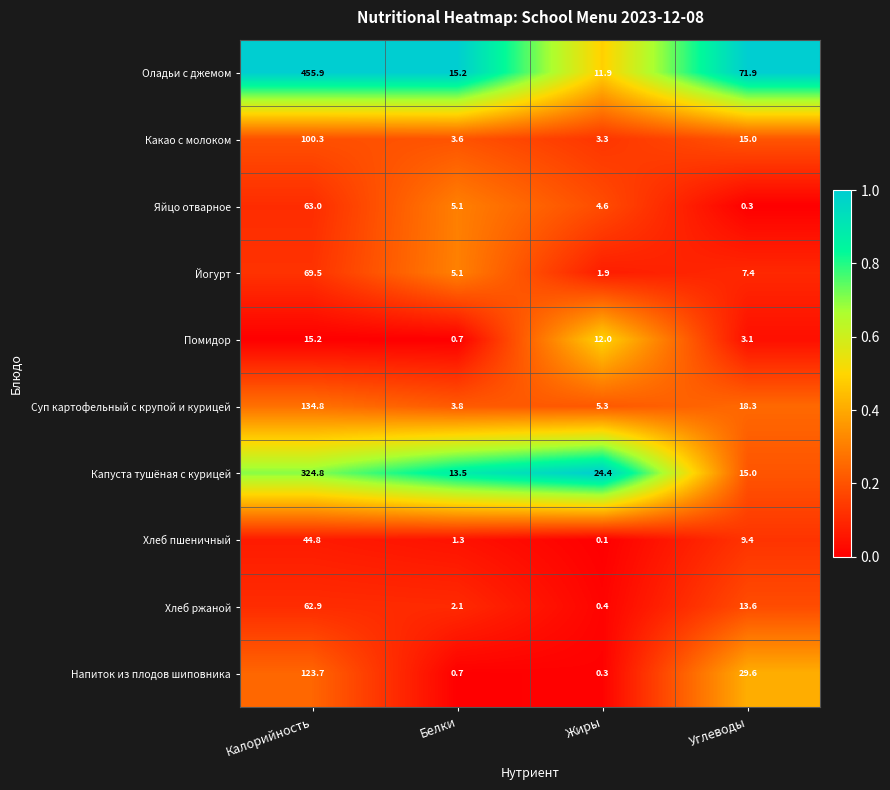

Which series has the widest spread of values?

Оладьи с джемом